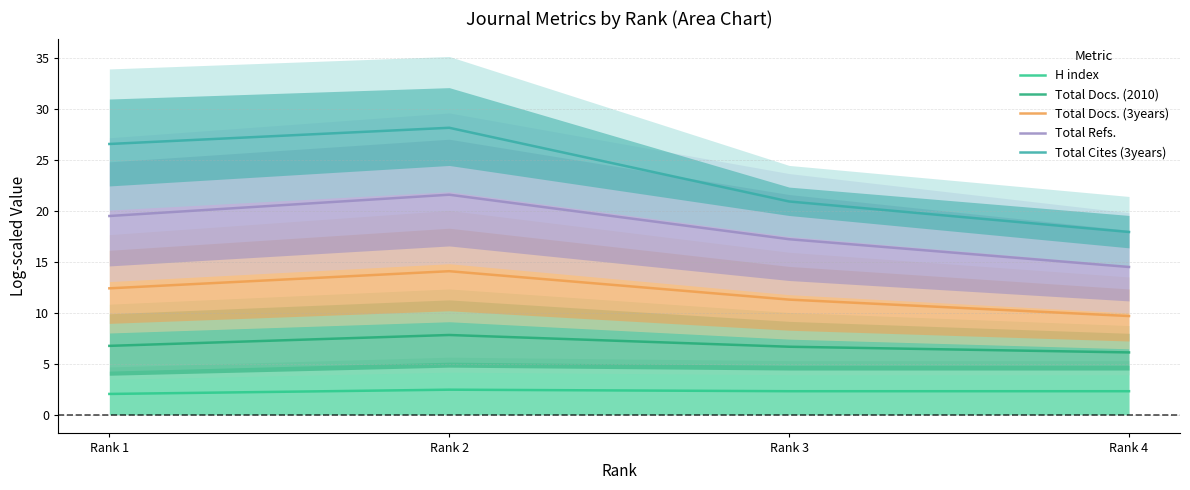

Which category has the lowest value in the H index series?

Rank 1